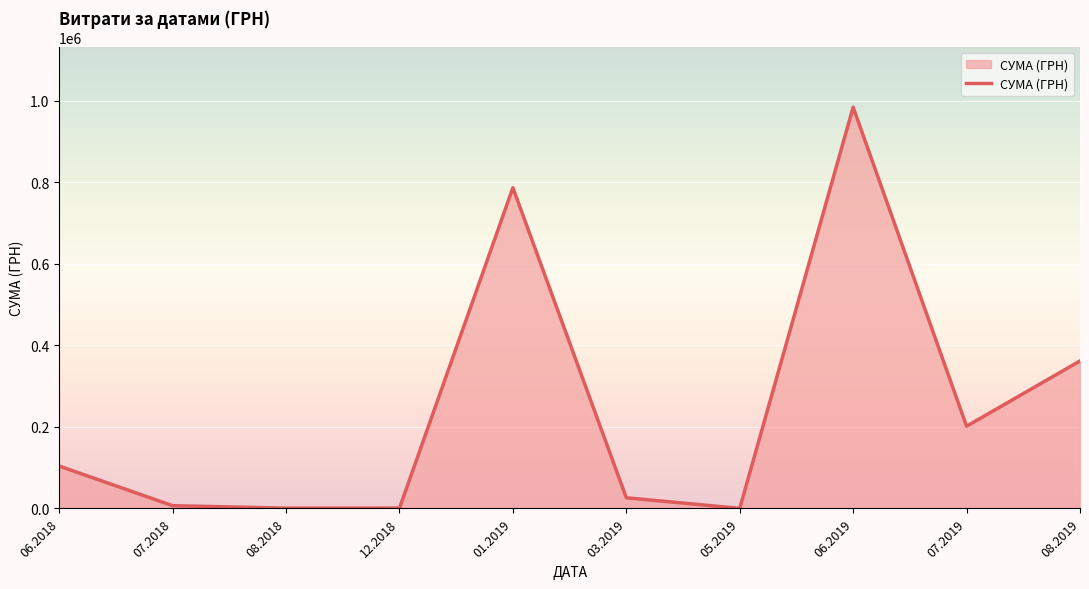

What is the minimum value shown in the chart?

169.3